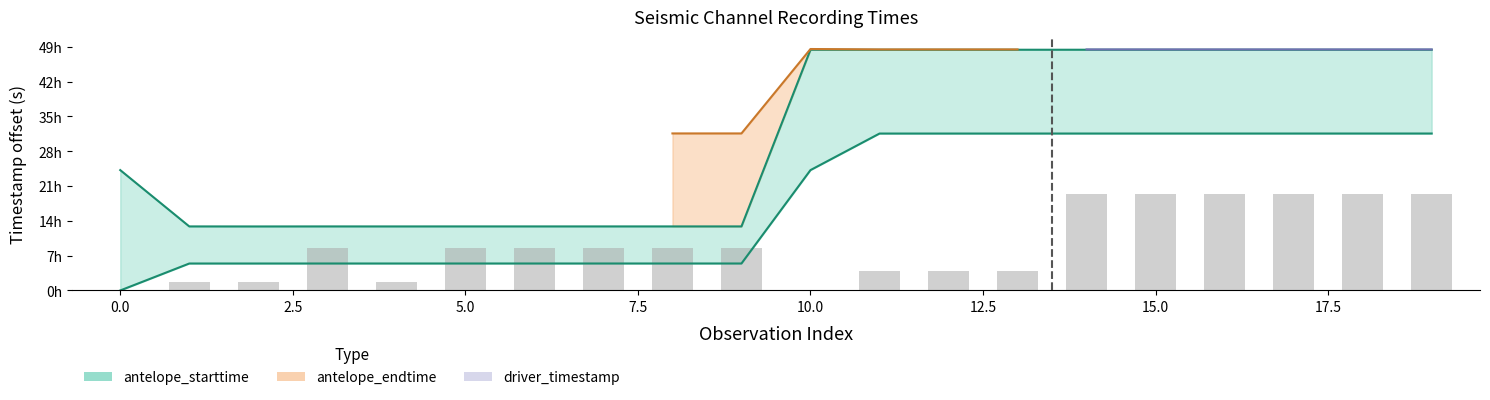

At which category is the sum across all series the highest?

19